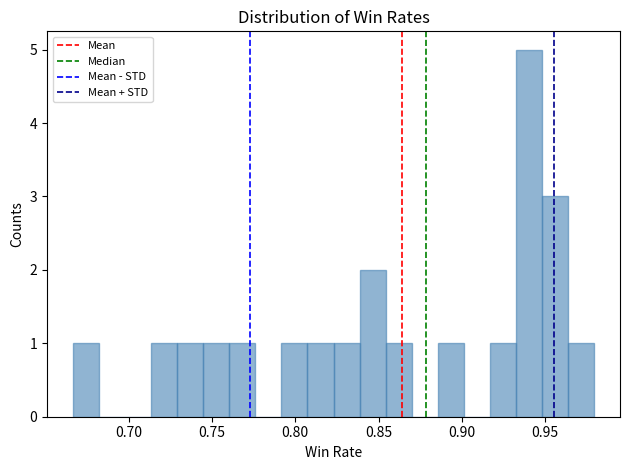

Read against the x-axis, roughly where is the centre of the tallest bar?

0.940